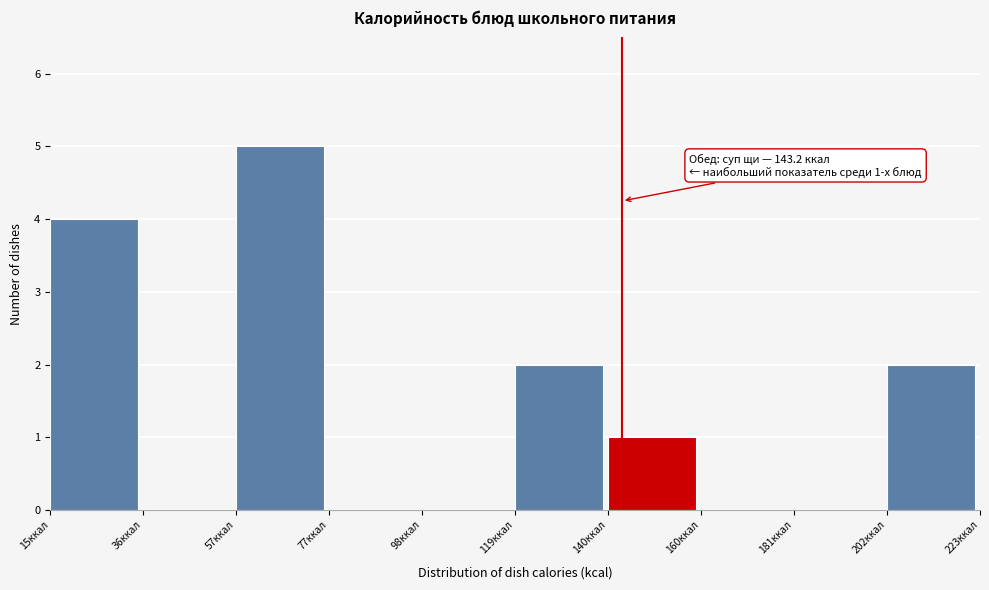

Over which range of the x-axis is the bar tallest?

55 to 80